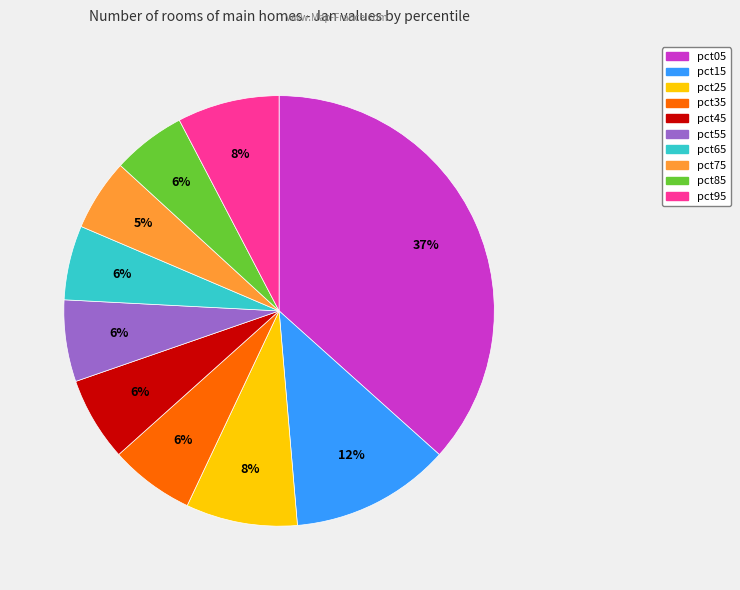

To the nearest percent, what is the combined percentage of pct15 and pct65?

18%